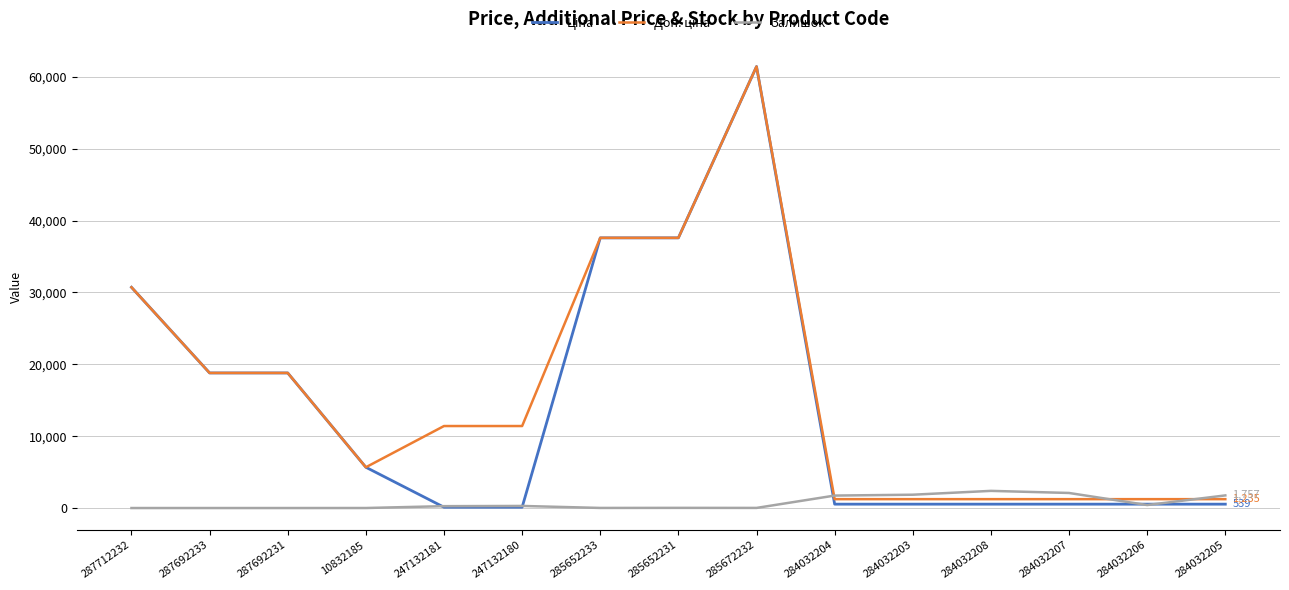

What is the greatest value displayed?

61434.3